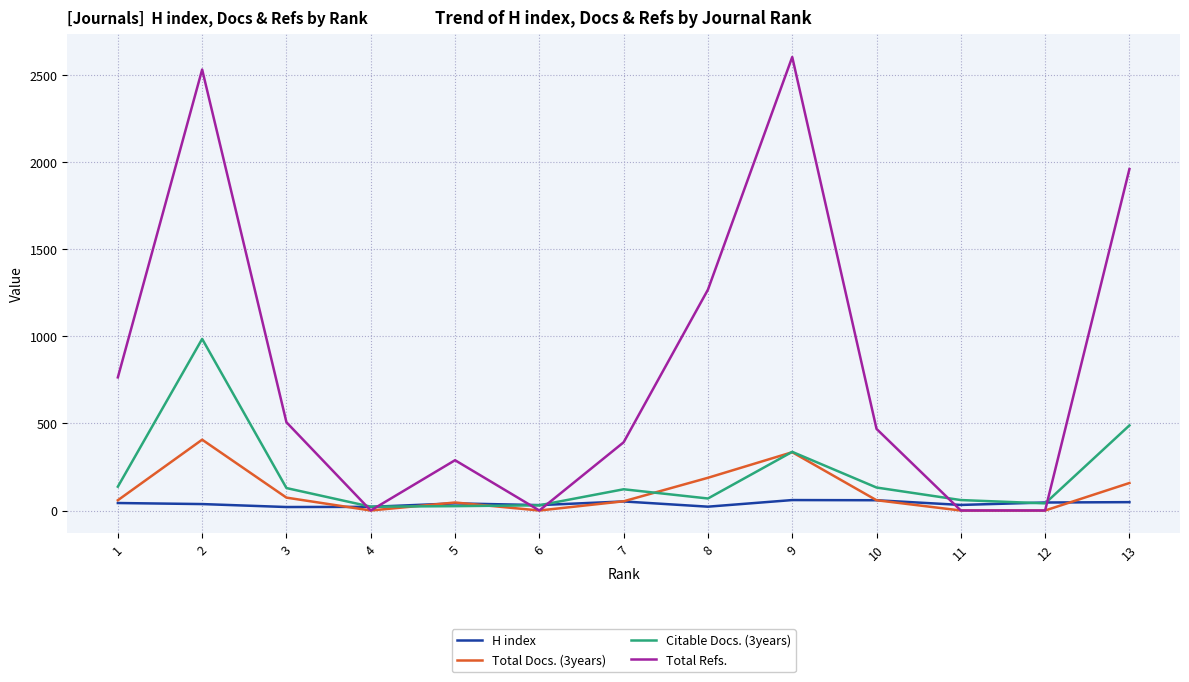

True or false: Total Refs. has more than 2 interior local peaks.

True